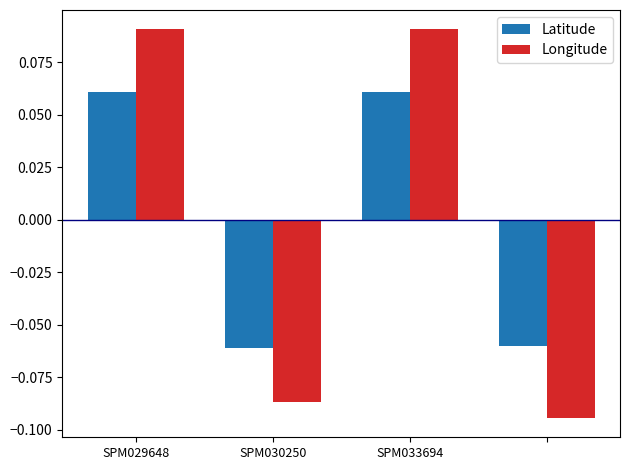

At how many categories does at least one series exceed 0?

2